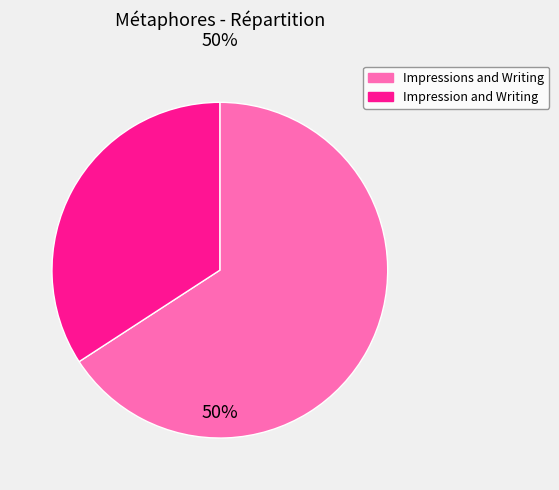

To the nearest percent, what is the average slice percentage?

50%